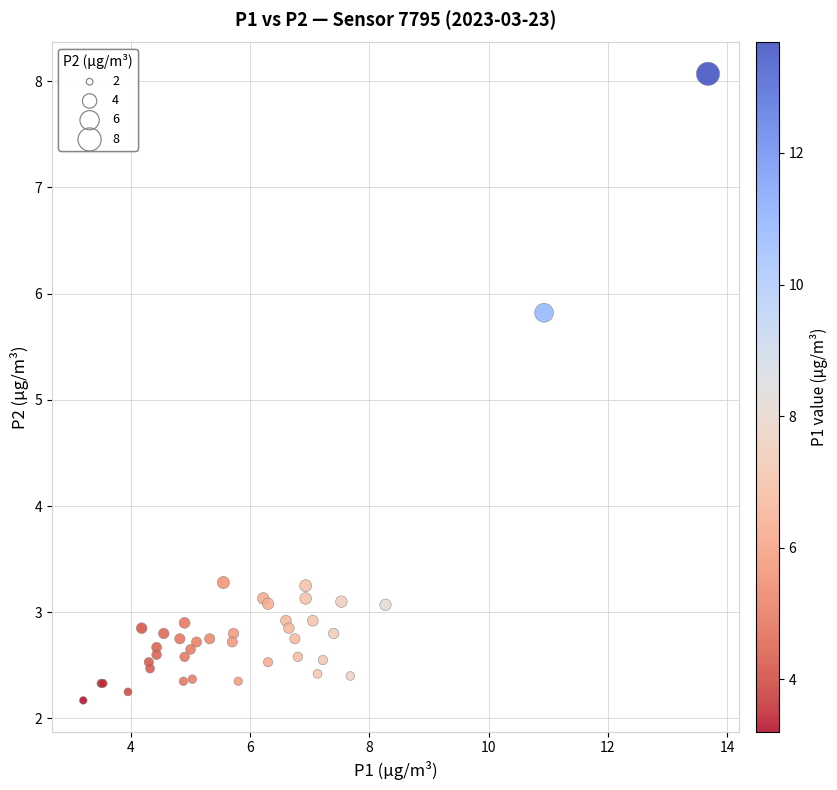

What Y value in the scatter plot is closest to 5?

5.8